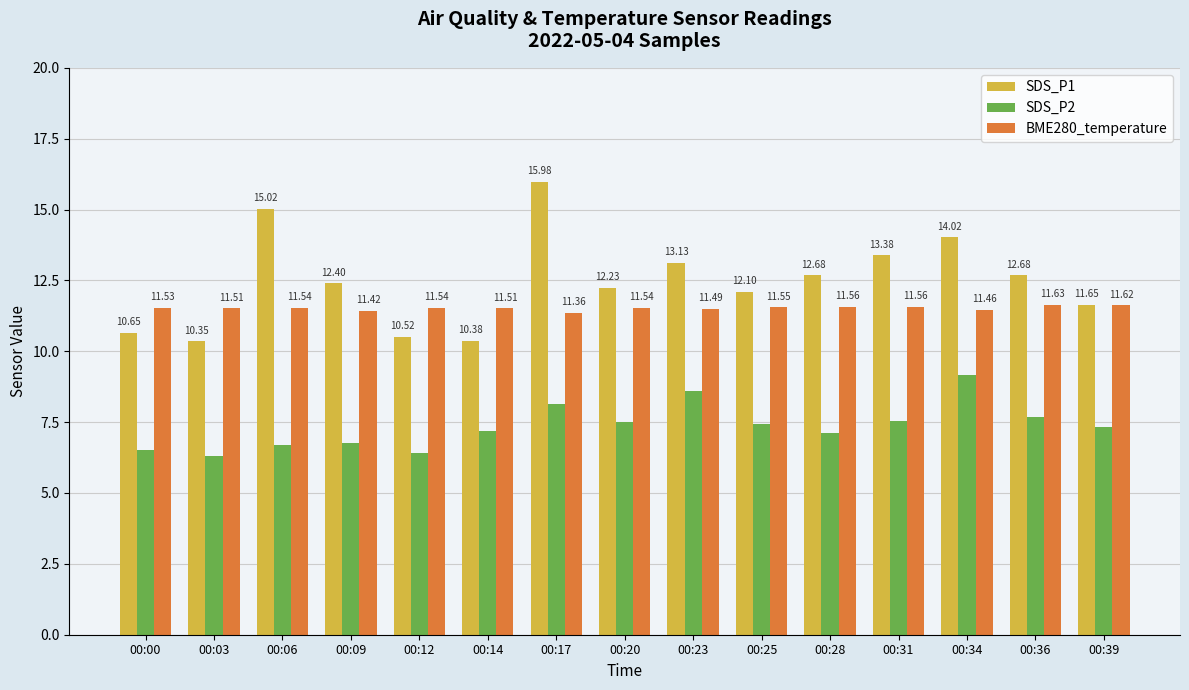

List the labels in order of SDS_P2 value, smallest first.

00:03, 00:12, 00:00, 00:06, 00:09, 00:28, 00:14, 00:39, 00:25, 00:20, 00:31, 00:36, 00:17, 00:23, 00:34